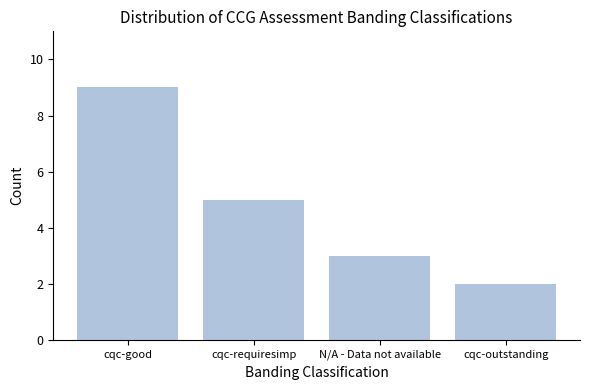

List the labels in order of value, largest first.

cqc-good, cqc-requiresimp, N/A - Data not available, cqc-outstanding